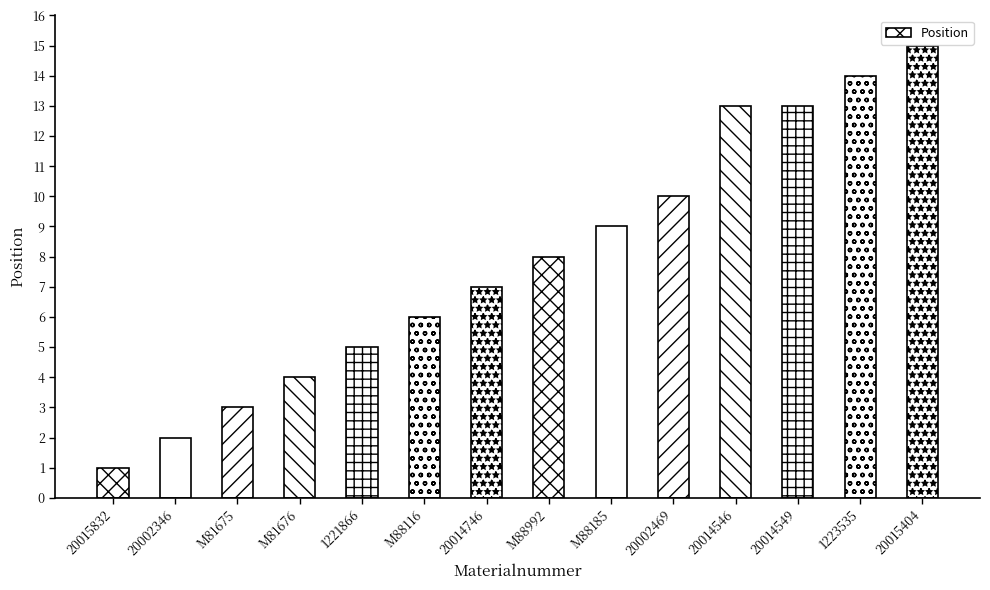

The chart shows a value of 2 at 20015832. True or false?

False